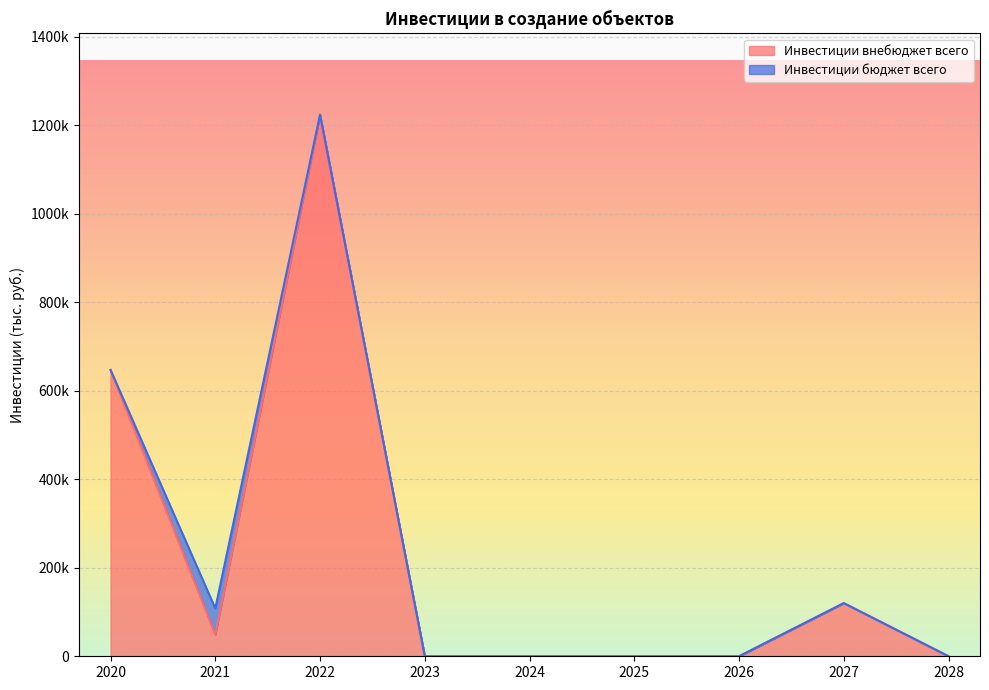

Reading right to left, transcribe all the data shown in this chart.

2028=0	2027=120087	2026=0	2025=0	2024=0	2023=0	2022=1223765	2021=48873	2020=647075